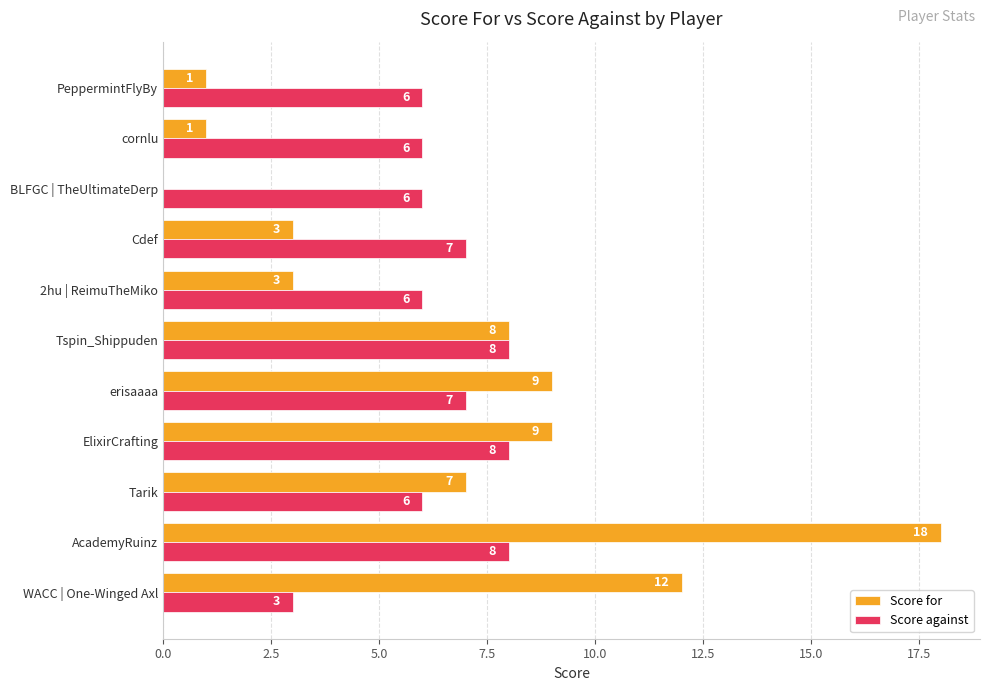

What is the greatest value displayed?

18